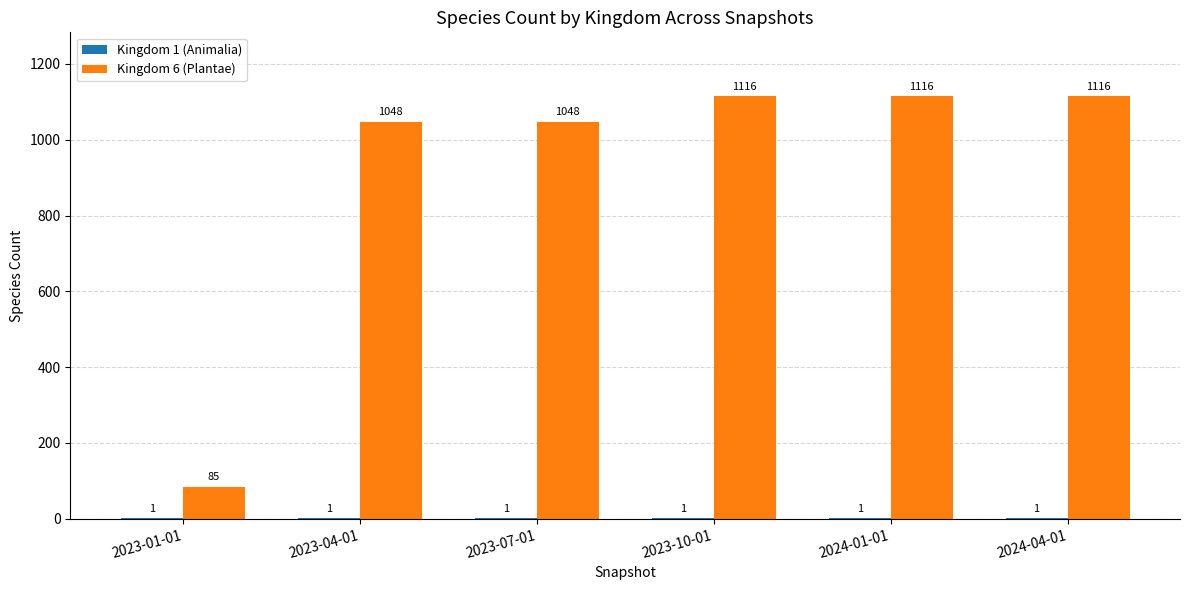

How many groups of bars are there?

6